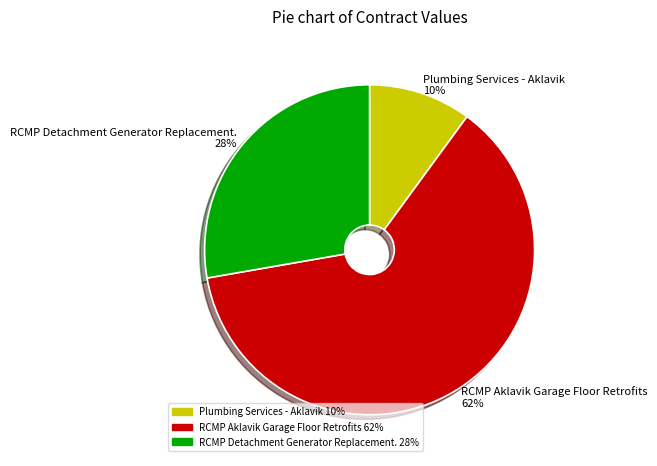

Rank the categories by value from lowest to highest.

Plumbing Services - Aklavik, RCMP Detachment Generator Replacement., RCMP Aklavik Garage Floor Retrofits